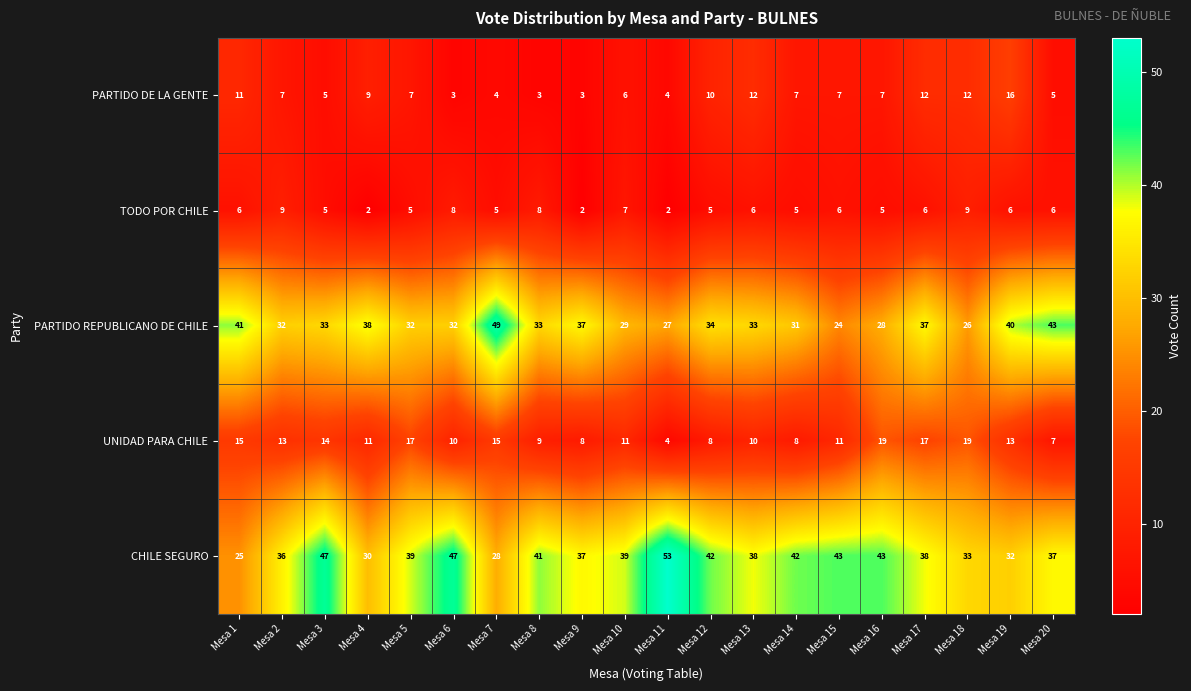

Which series has the largest range (max minus min)?

CHILE SEGURO